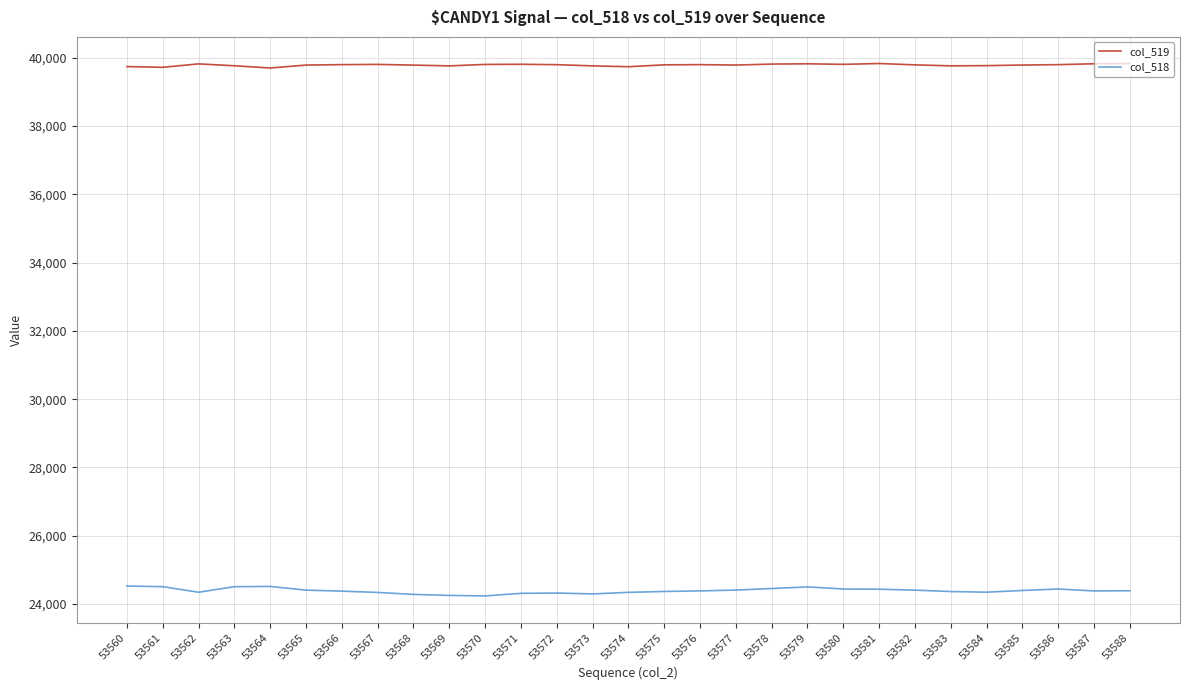

True or false: col_519 and col_518 cross at least once.

False